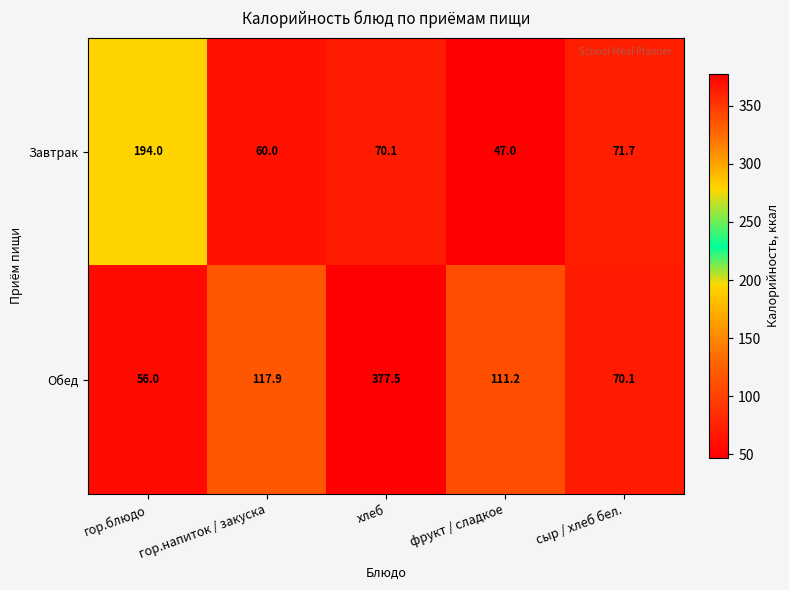

Which series has the widest spread of values?

Обед